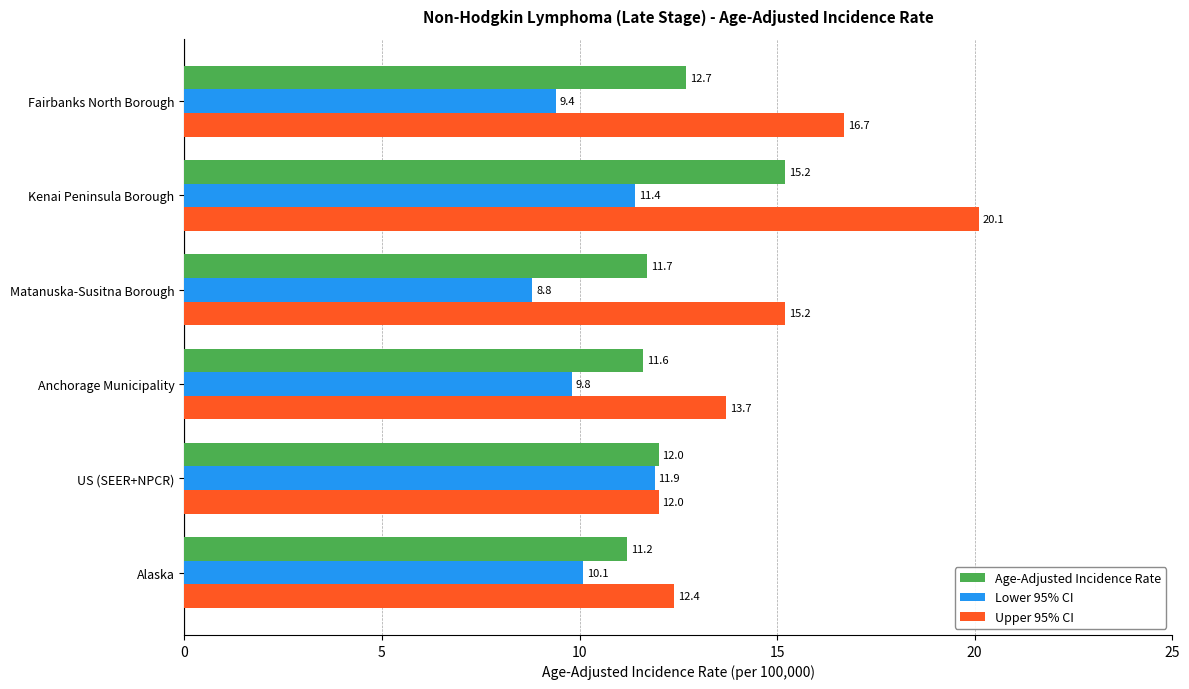

At which category does the chart reach its peak across all series?

Kenai Peninsula Borough